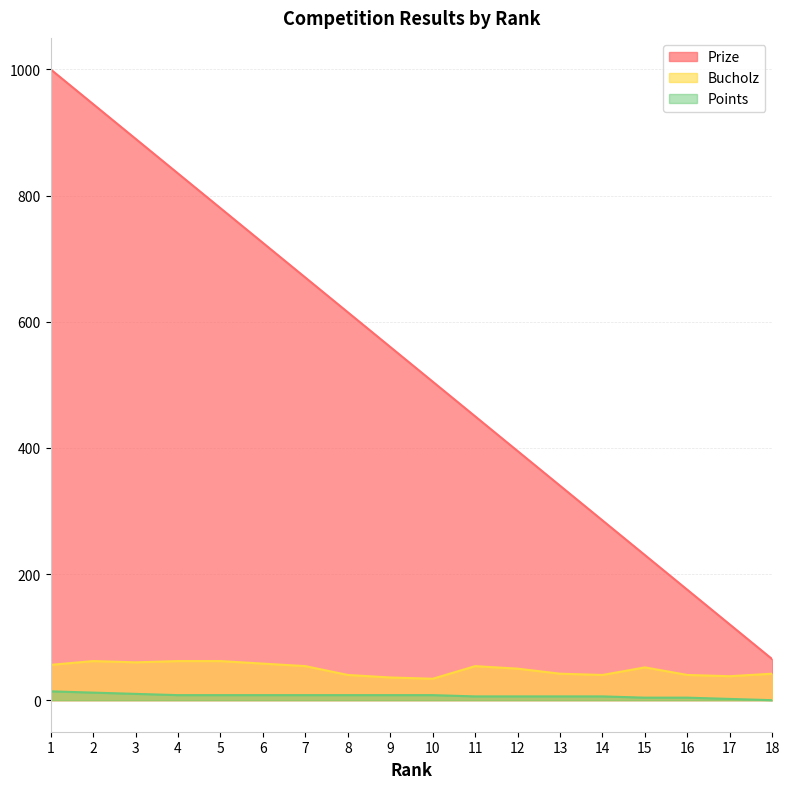

Which category has the lowest value across all series?

18